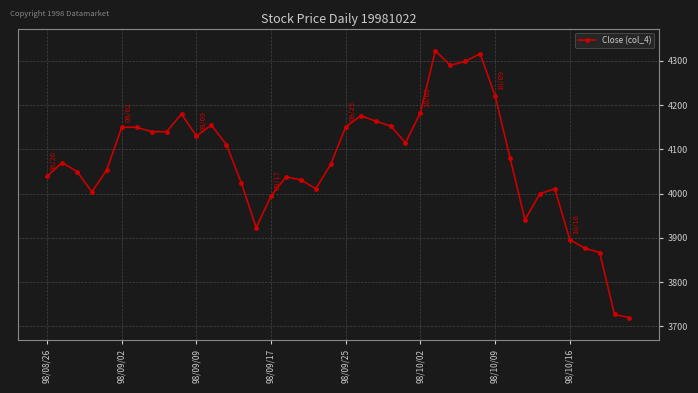

How many values are below 4081?

20